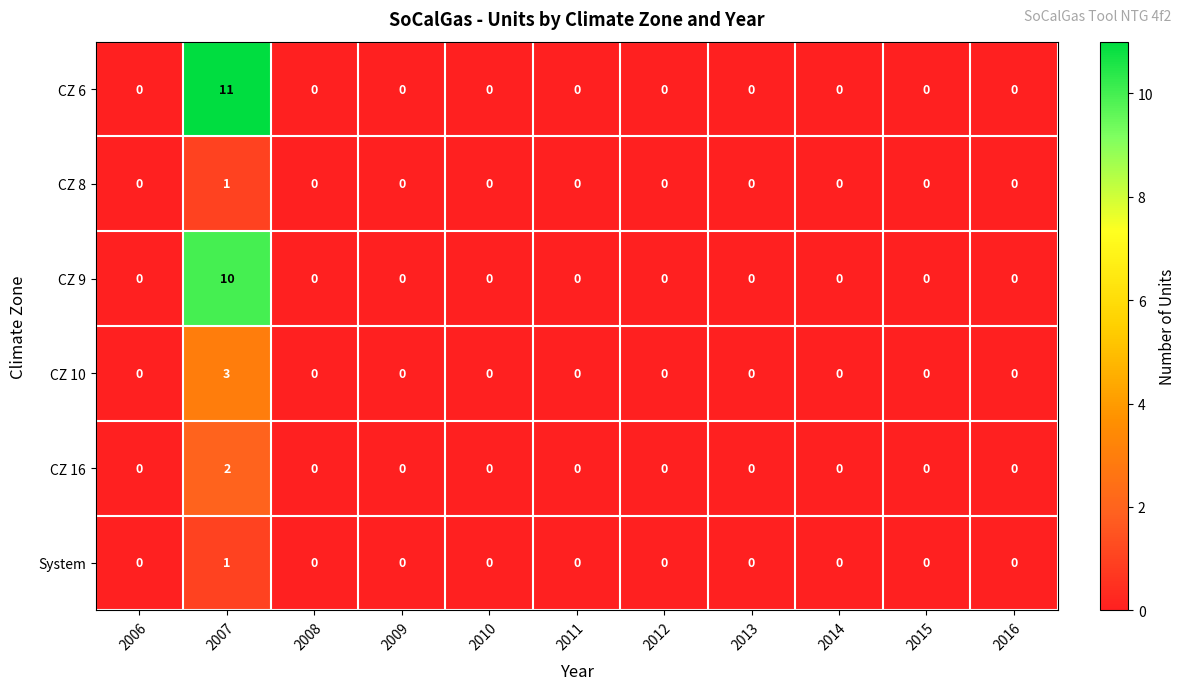

The value of CZ 6 at 2015 is 0. True or false?

True